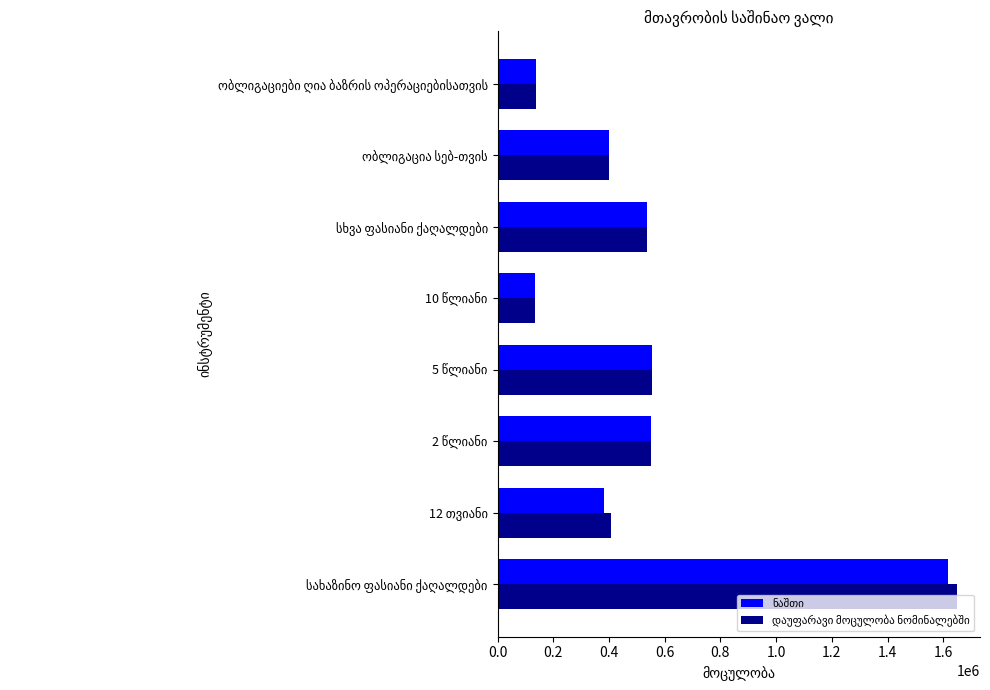

What is the smallest value displayed?

133531